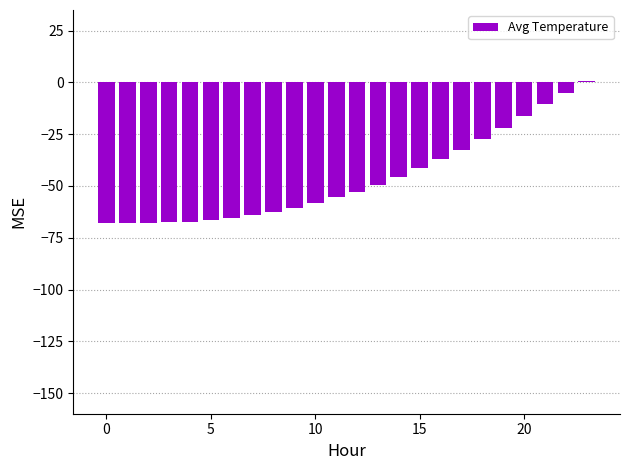

How many negative values are there?

23